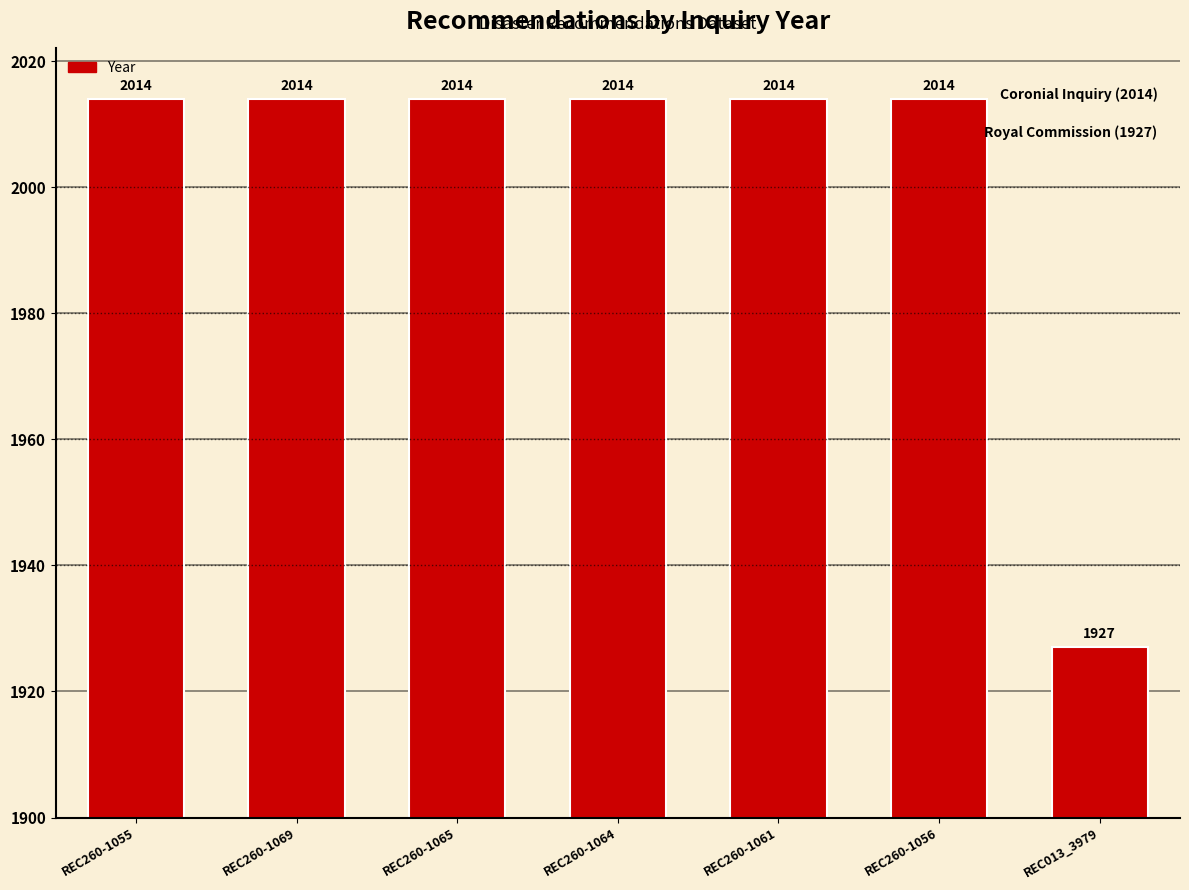

What is the label of the 4th bar from the left?

REC260-1064